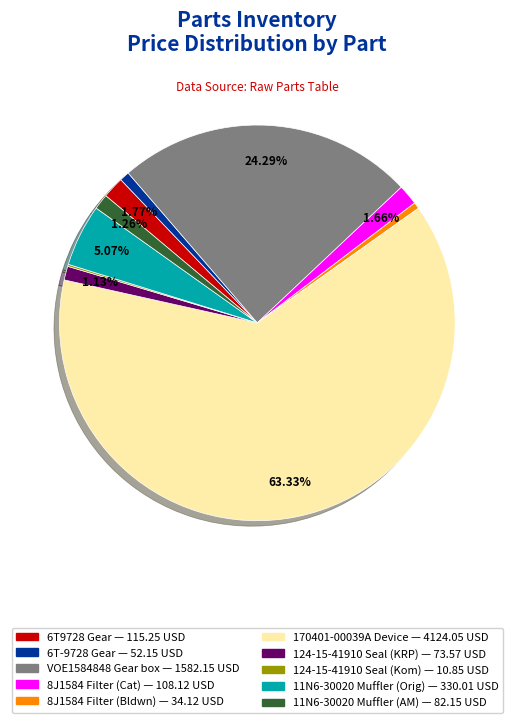

To the nearest percent, what is the difference between the largest and smallest slice percentages?

63%